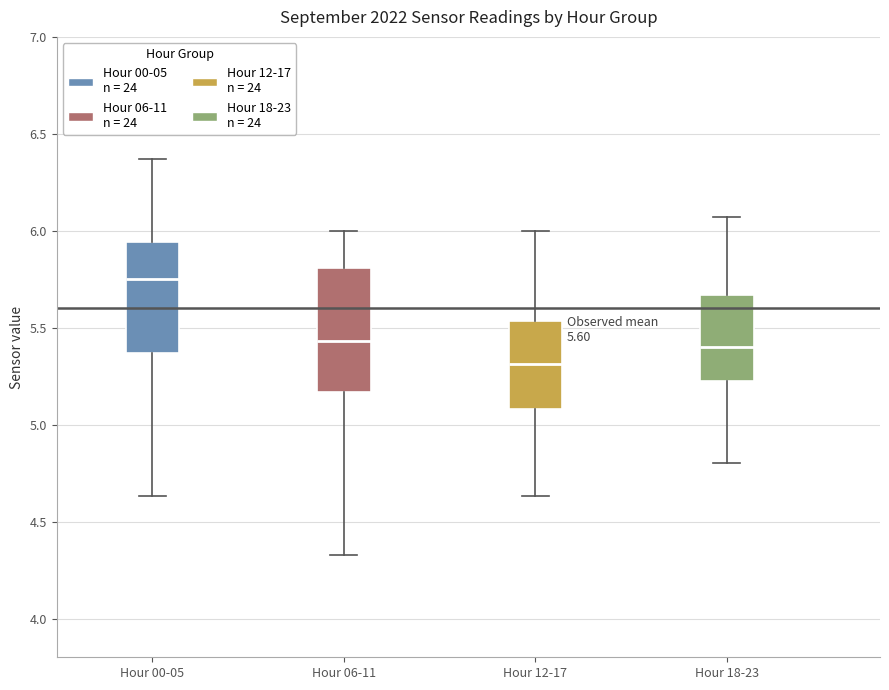

Comparing the boxes themselves (not the whiskers), which one is the tallest?

Hour 06-11